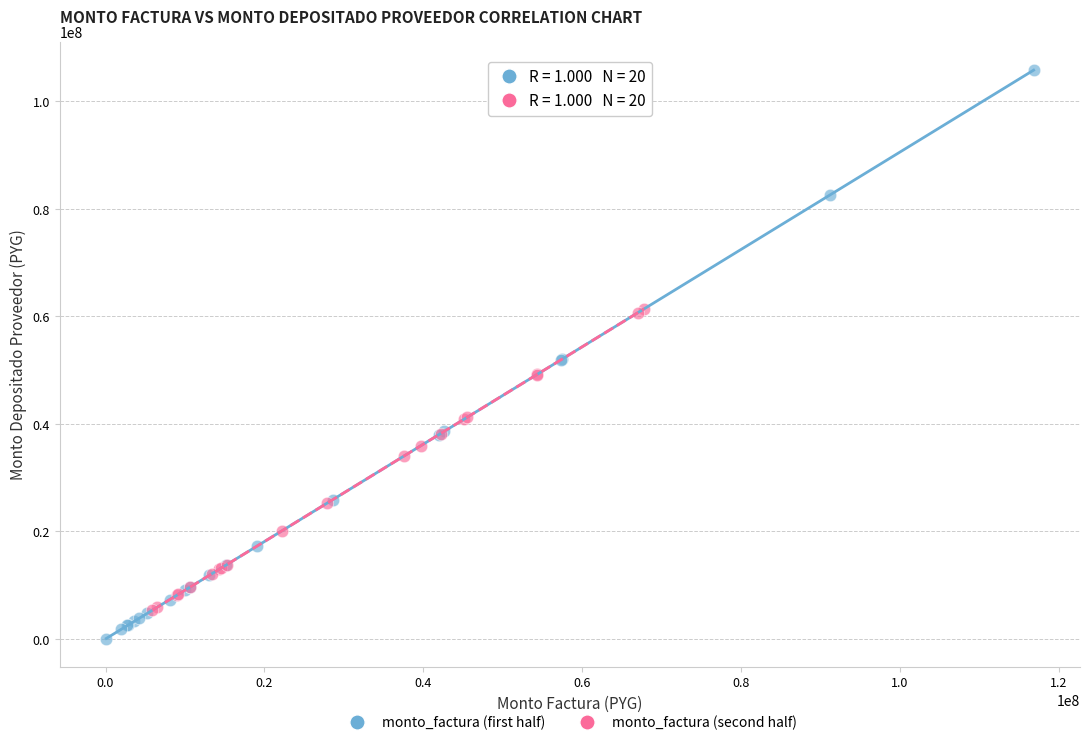

Which series has the largest Y range (max minus min)?

monto_factura (first half)